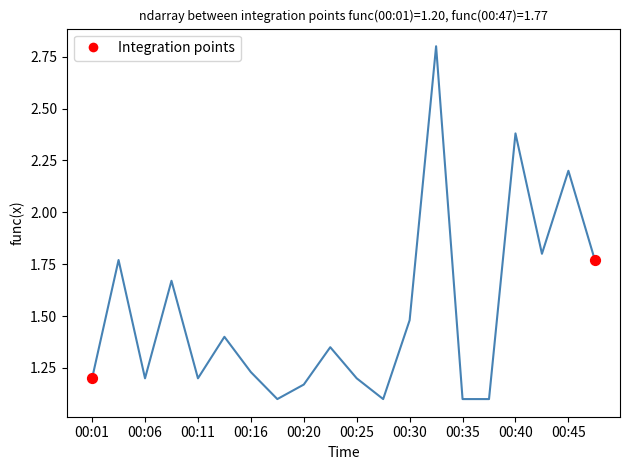

What is the minimum value shown in the chart?

1.1